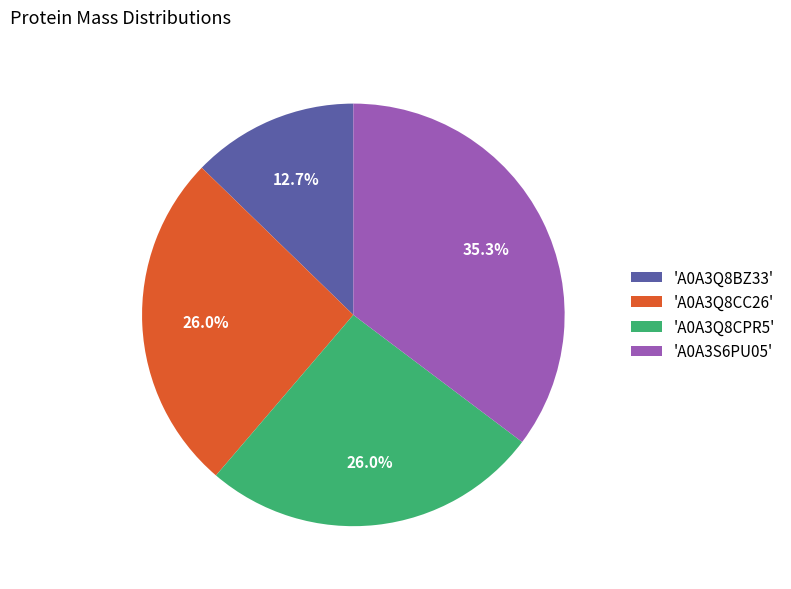

Combined, do 'A0A3S6PU05' and 'A0A3Q8BZ33' account for over 50%?

No